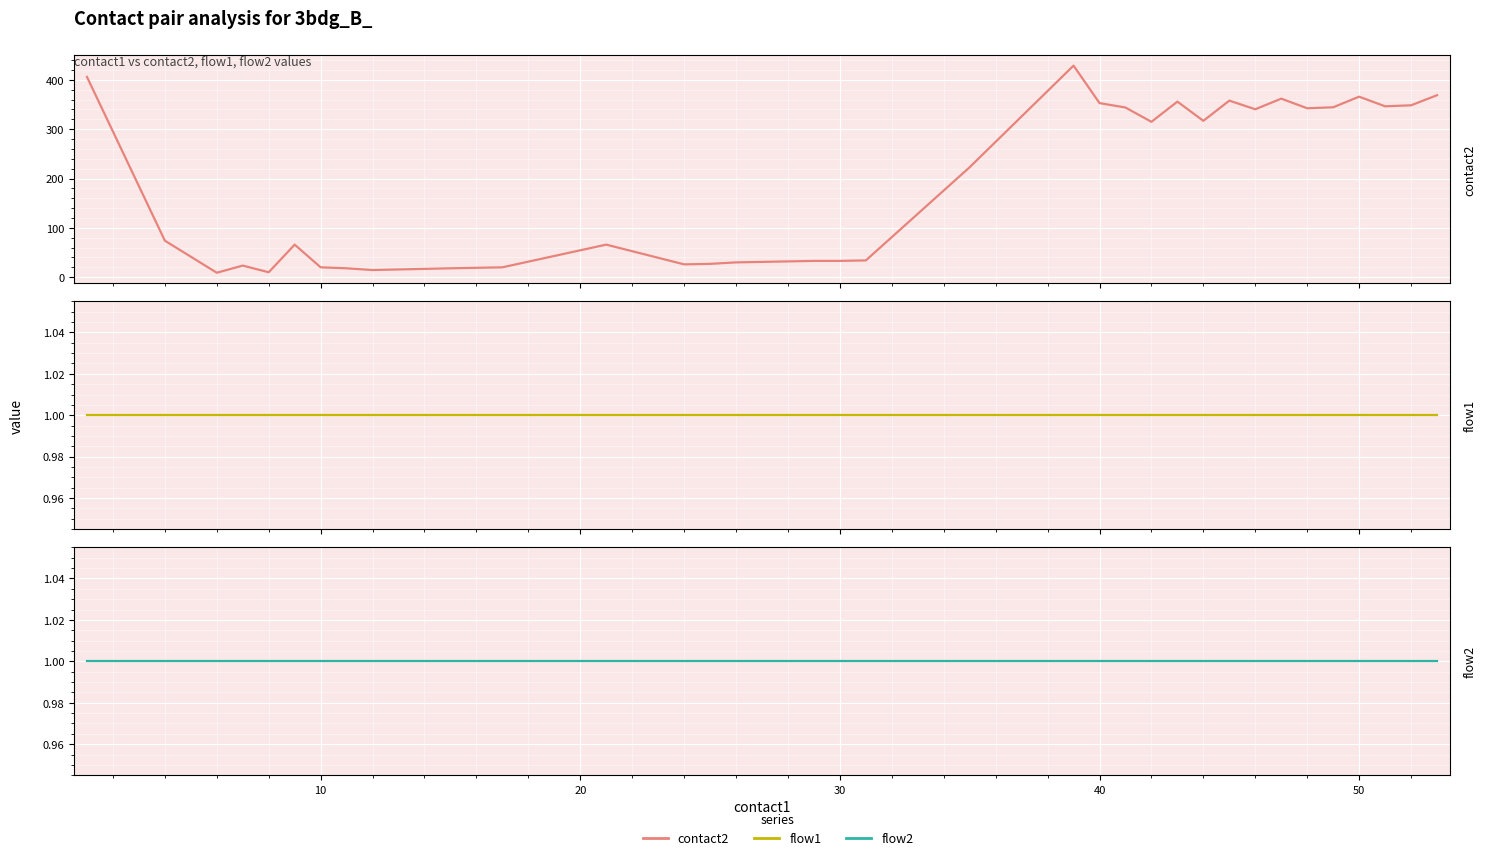

Which series has the widest spread of values?

contact2